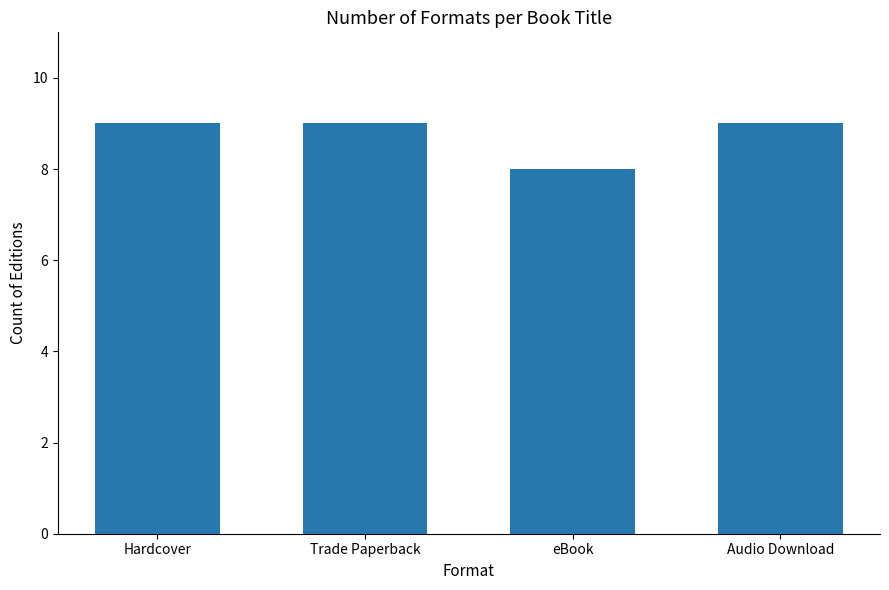

The chart shows a value of 2 at Audio Download. True or false?

False